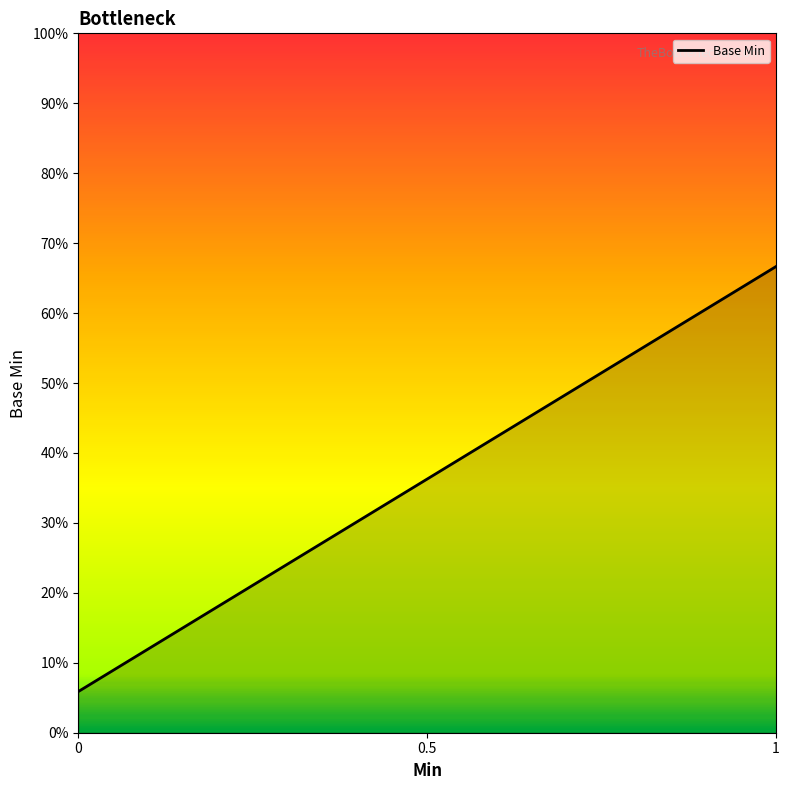

List the labels in order of value, smallest first.

0, 0, 0, 0, 0, 0, 0, 0, 0, 0, 0, 0, 0, 0, 0, 0, 0, 1, 1, 1